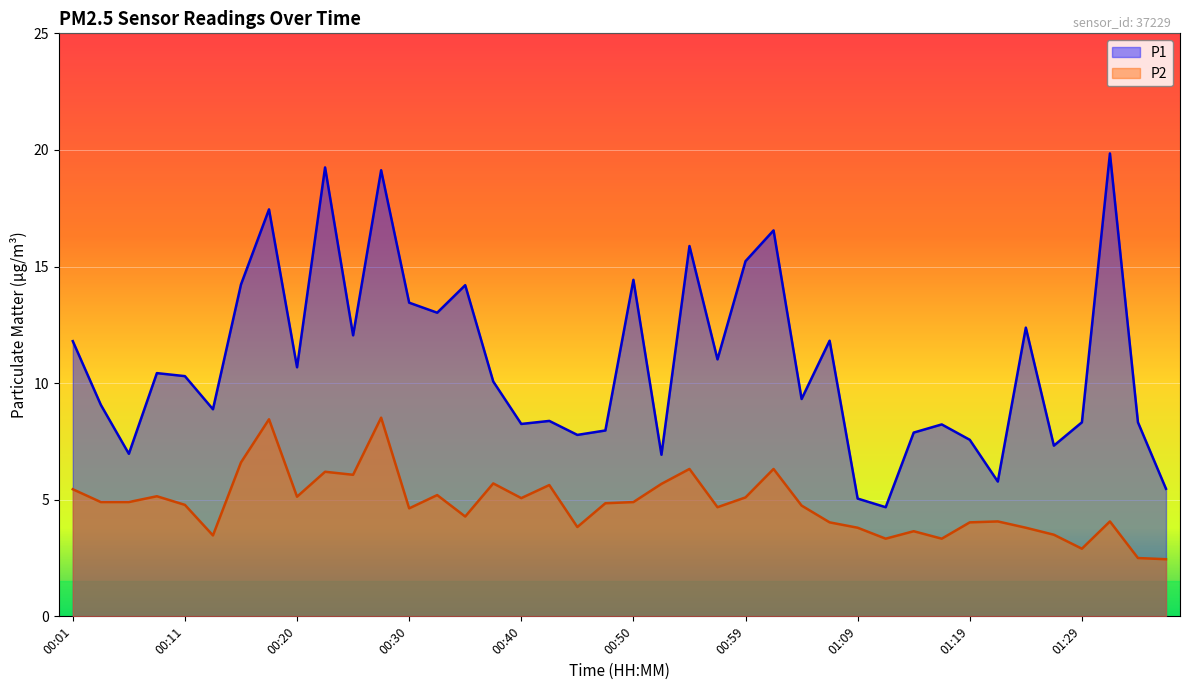

At how many categories does at least one series exceed 8?

29